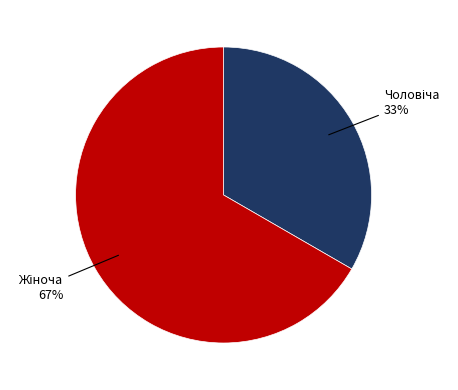

To the nearest percent, what is the average slice percentage?

50%